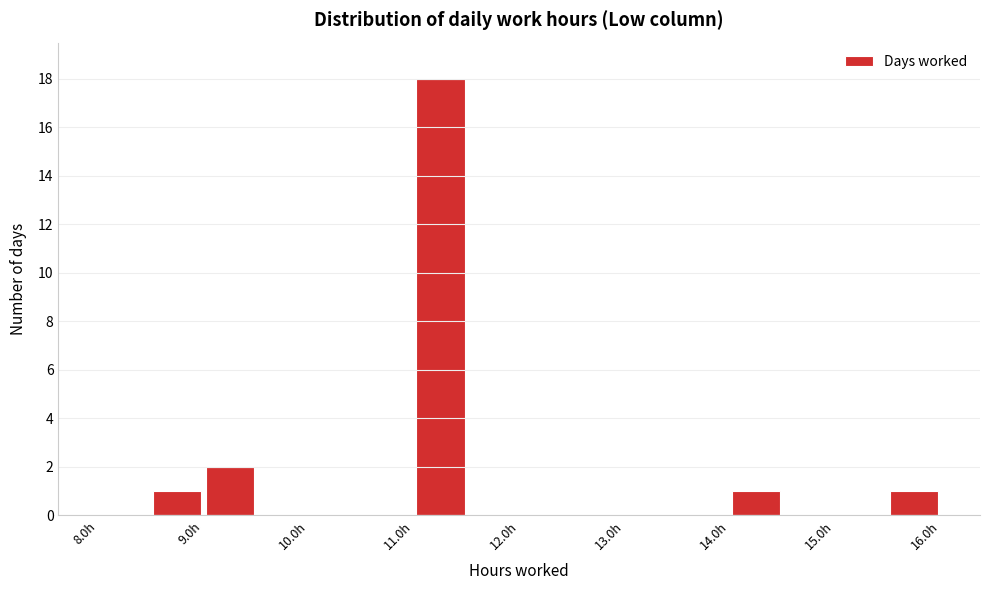

How tall is the bar that spans 8.5 to 9.0 on the x-axis? The values are not printed on the chart, so give them approximately, as read against the axis.

1